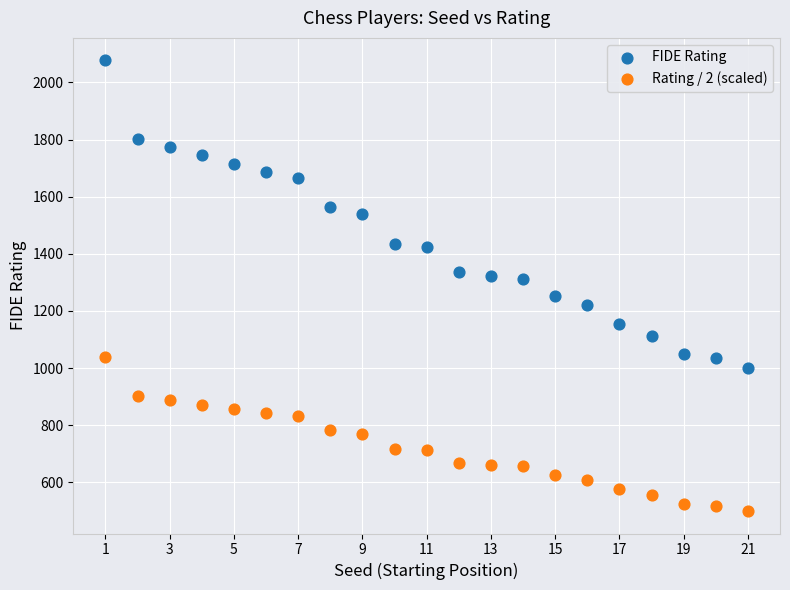

What are all the series names shown in the legend?

FIDE Rating, Rating / 2 (scaled)